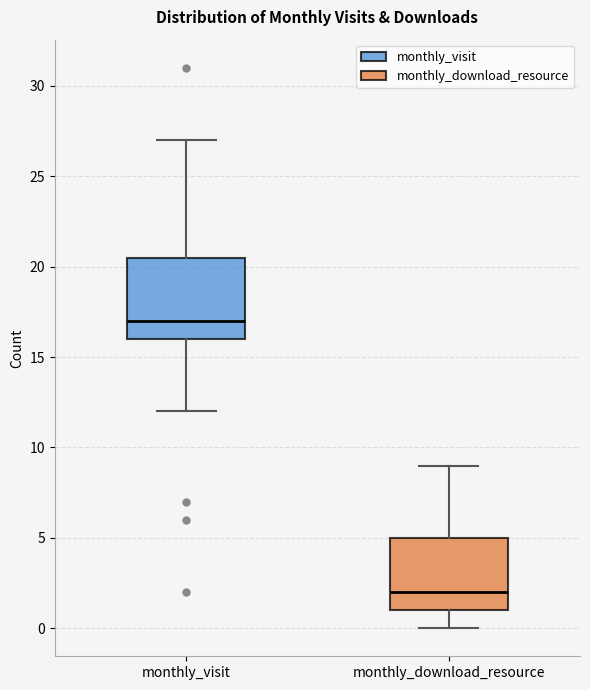

Comparing the boxes themselves (not the whiskers), which one is the tallest?

monthly_visit